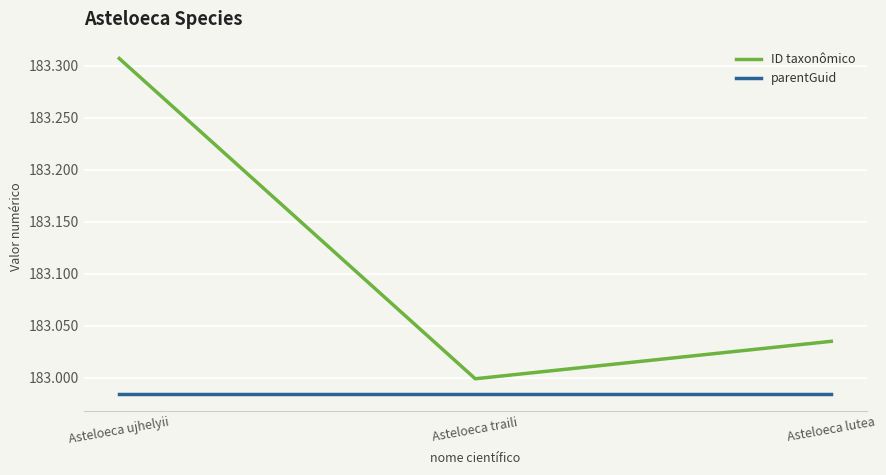

Rank the series at Asteloeca lutea from highest to lowest value.

ID taxonômico, parentGuid